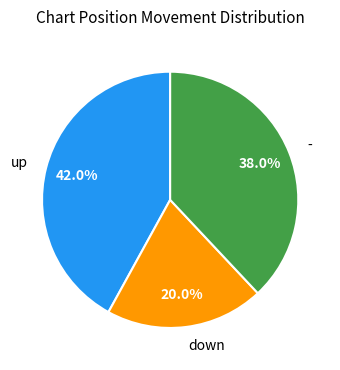

To the nearest percent, what is the average slice percentage?

33%